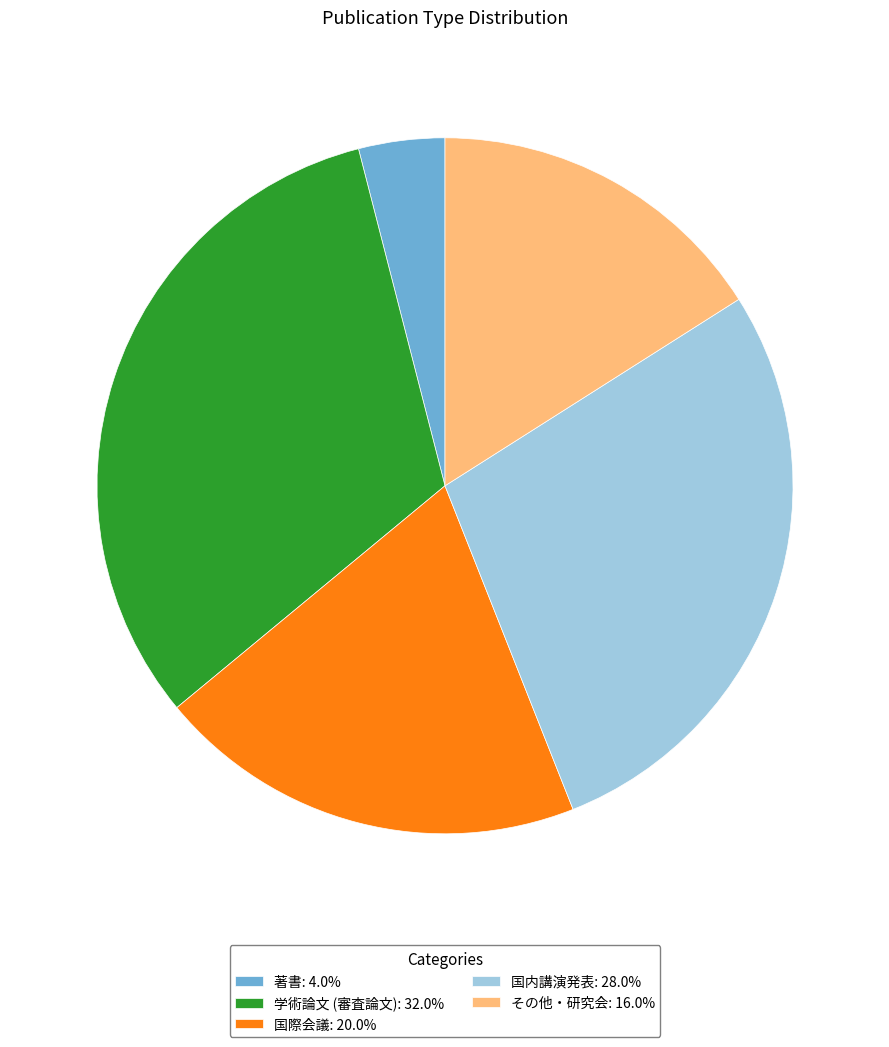

Combined, do 国際会議: 20.0% and 著書: 4.0% account for over 50%?

No